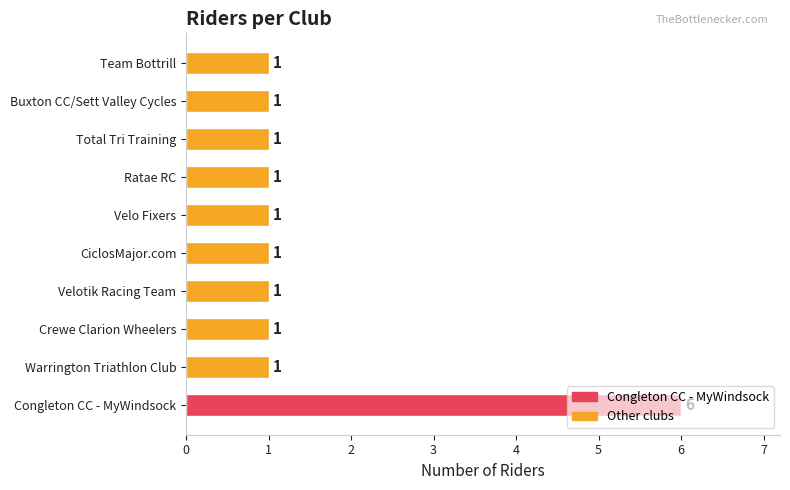

True or false: the data shows 1 at Buxton CC/Sett Valley Cycles.

True